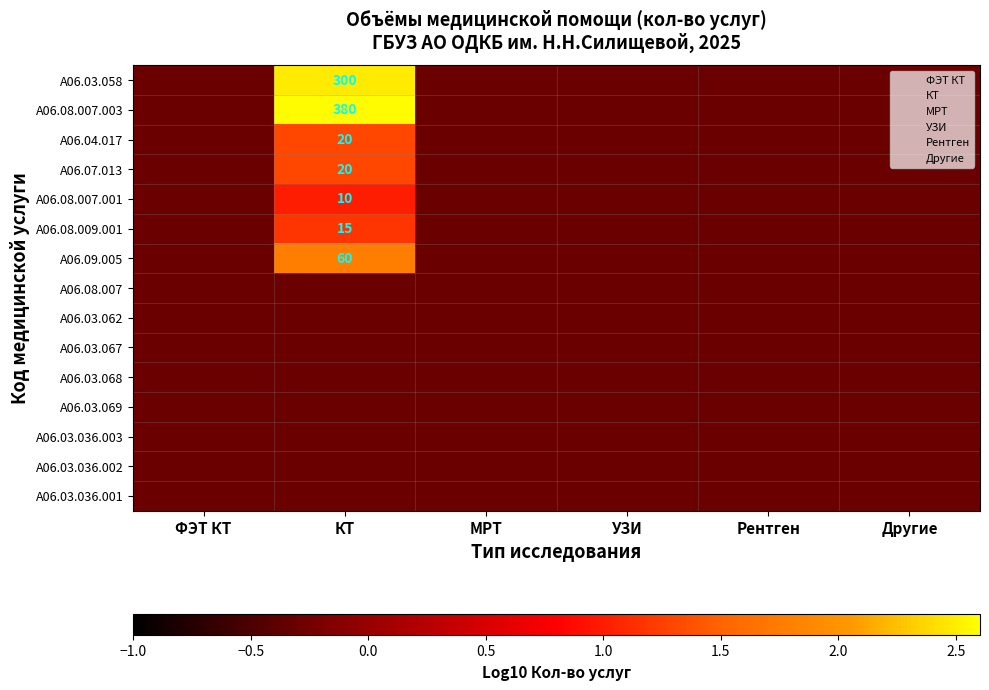

How many values in A06.08.007.001 are below zero?

5